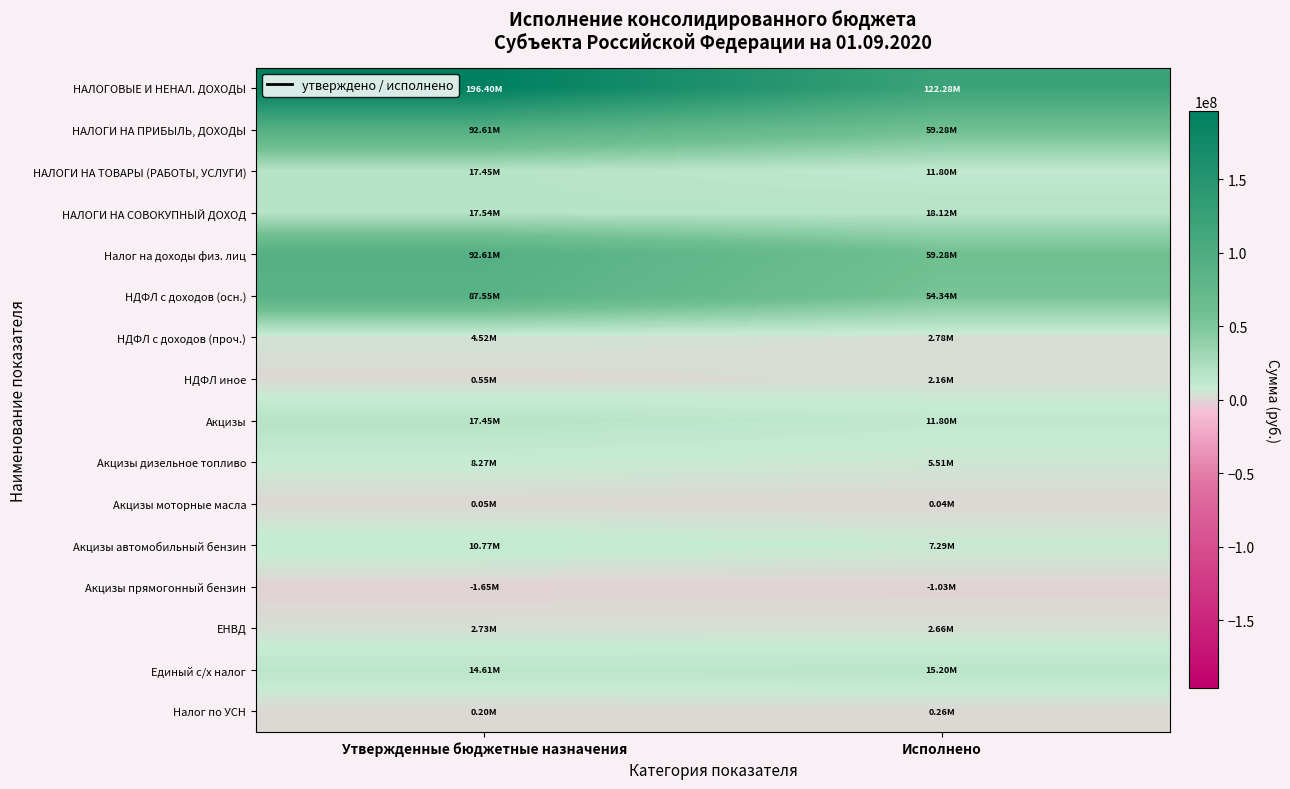

Between Исполнено and Утвержденные бюджетные назначения, which is larger?

Утвержденные бюджетные назначения